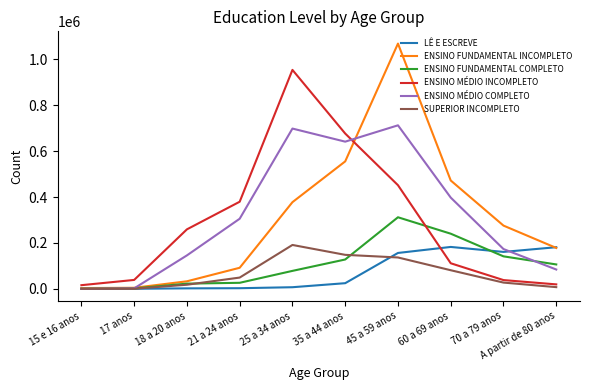

What is the spread (max minus min) of values at 60 a 69 anos?

391045